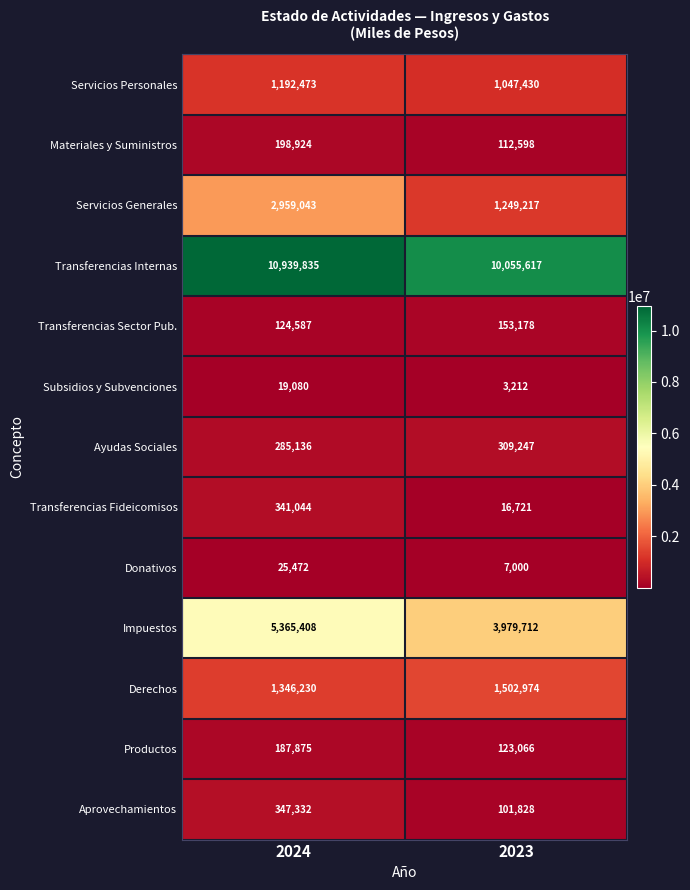

Count the number of data series in this chart.

13